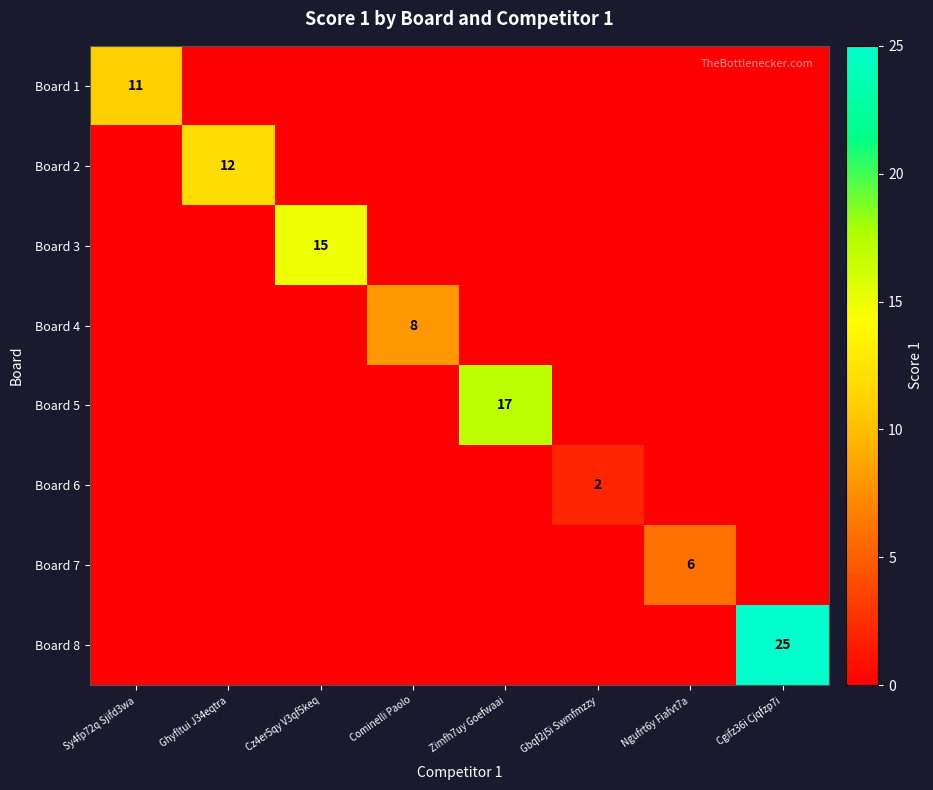

What is the maximum value shown in the chart?

25